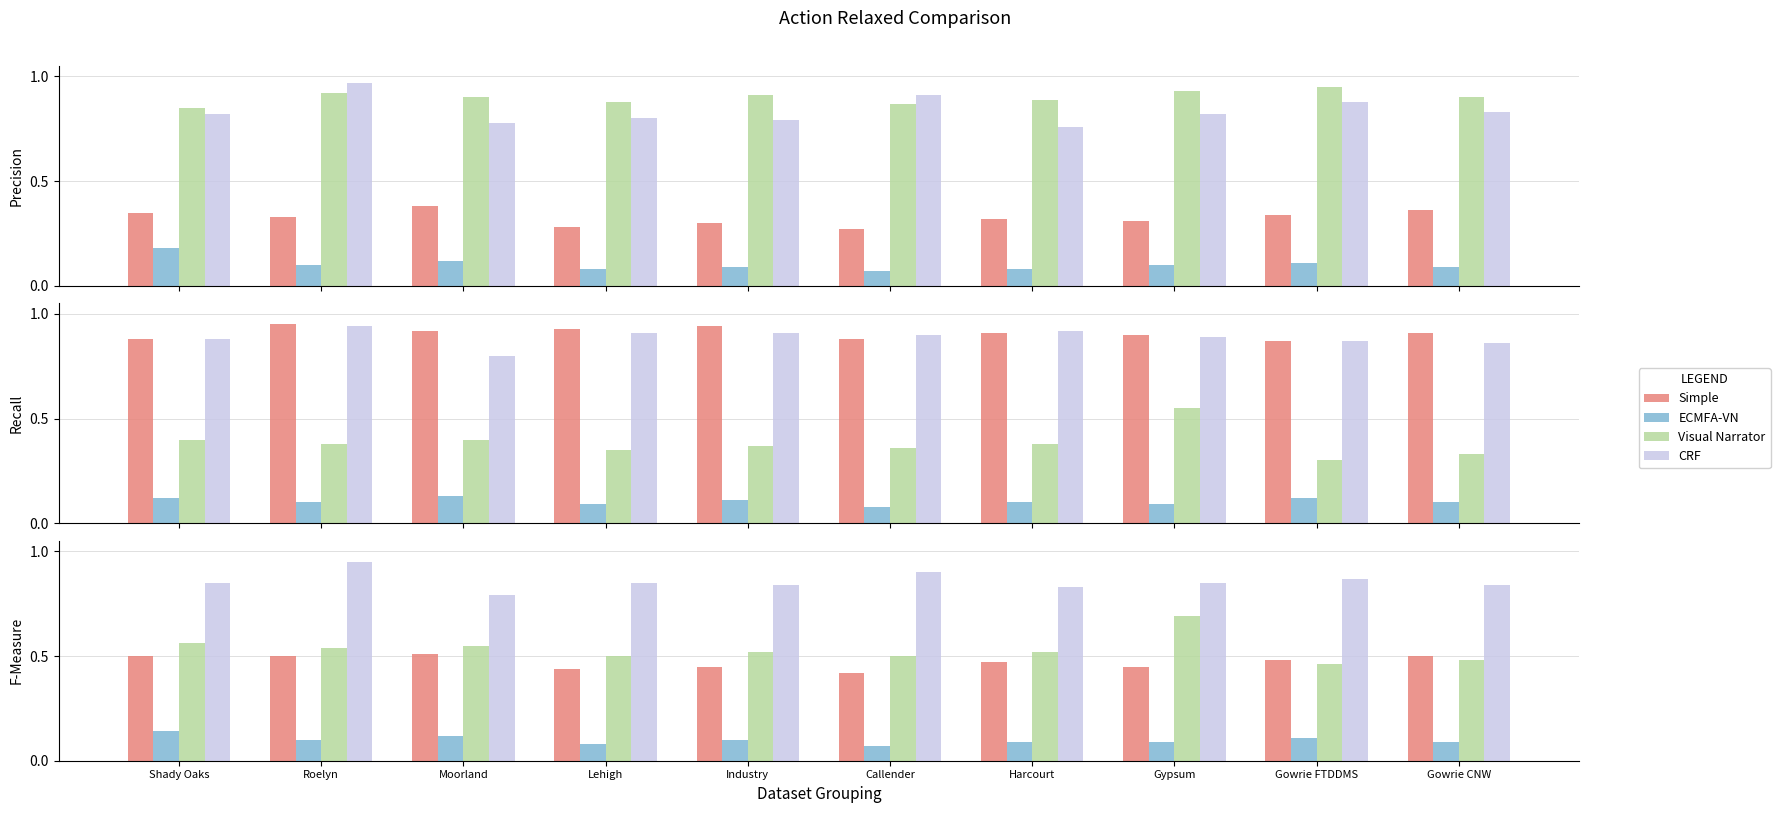

What is the greatest value displayed?

1.0